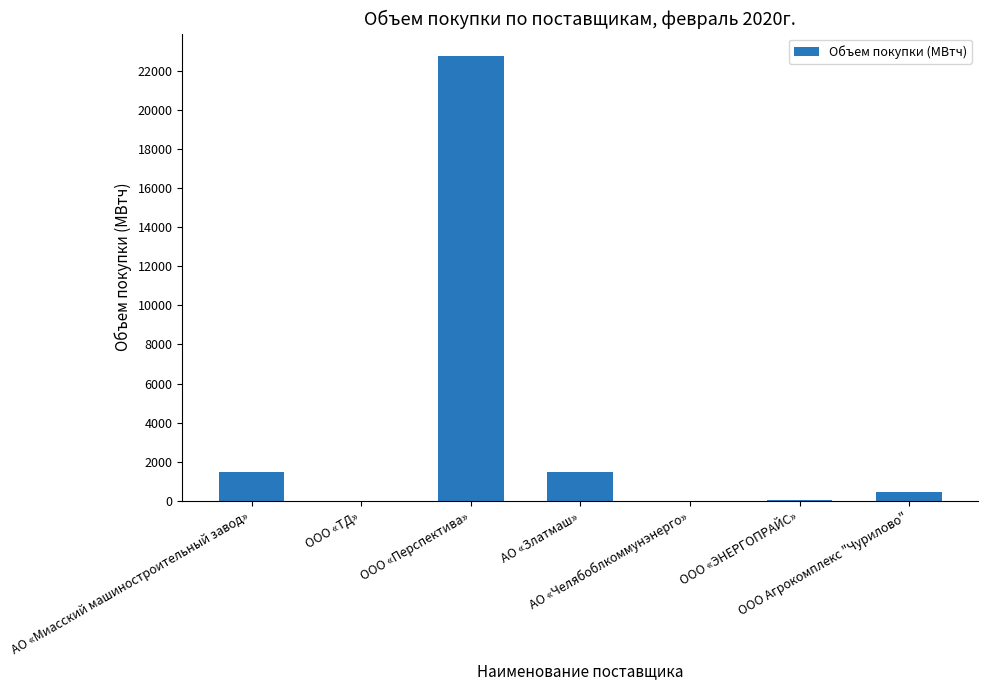

What is the greatest value displayed?

22772.0